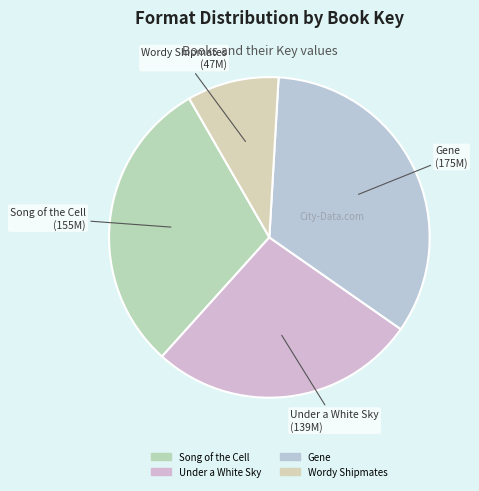

Do Under a White Sky and Song of the Cell together represent more than half of the pie?

Yes